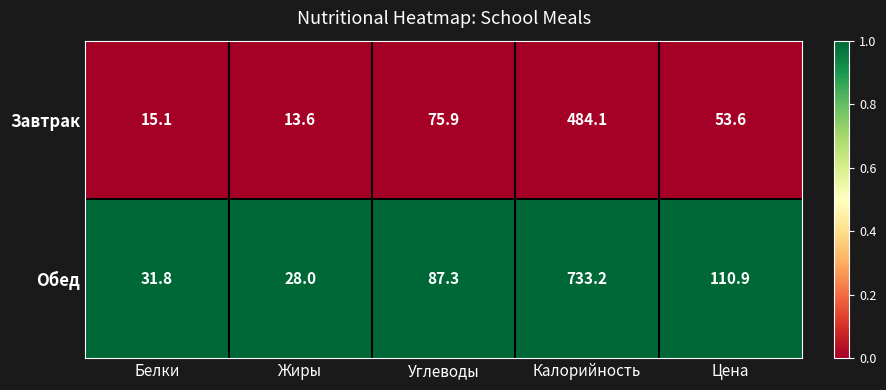

At which label does Обед first exceed 87?

Углеводы